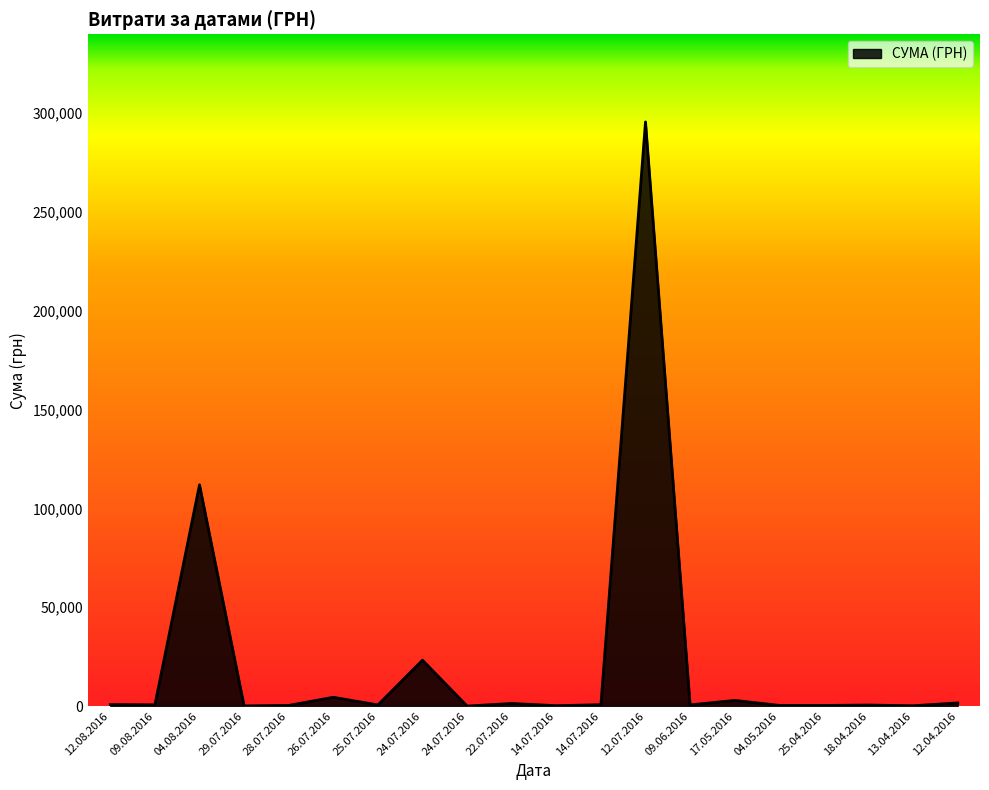

Reading left to right, what are all the values shown in this chart?

775.0	633.1	111990.4	97.8	331.6	4460.0	574.6	23228.0	11.2	1321.3	200.8	708.4	295638.6	600.0	2886.0	339.4	323.2	527.8	173.9	1592.4